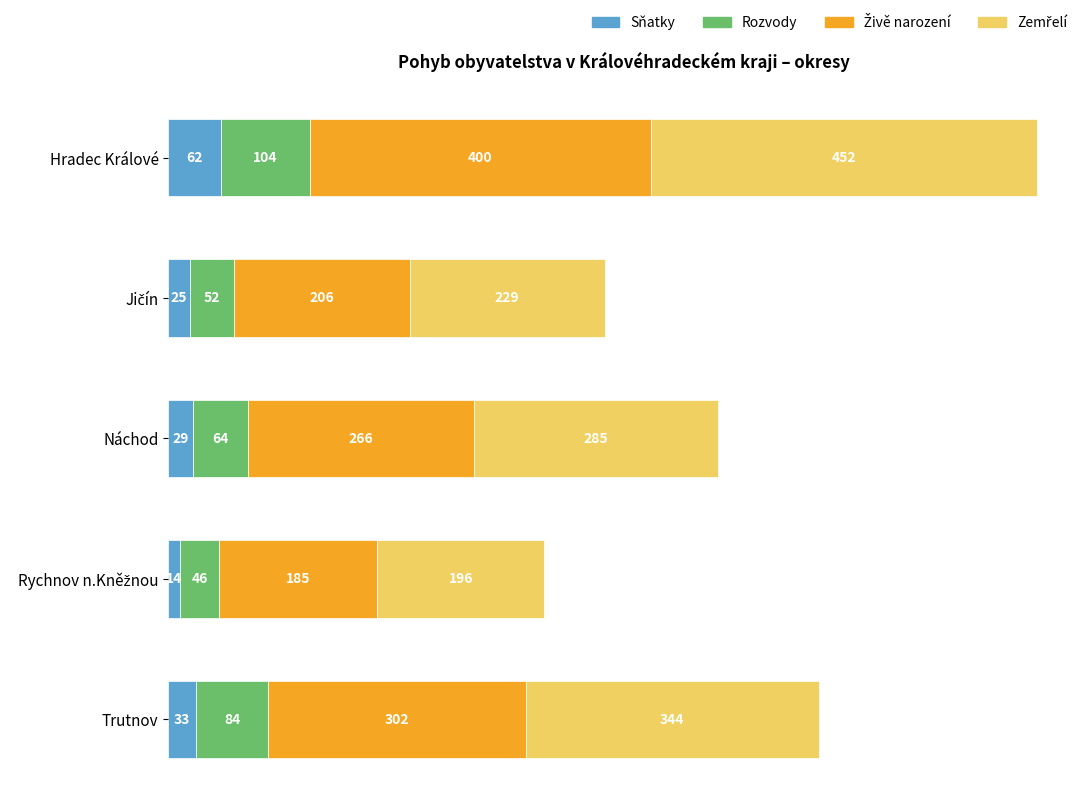

Which category has the highest value in the Sňatky series?

Hradec Králové